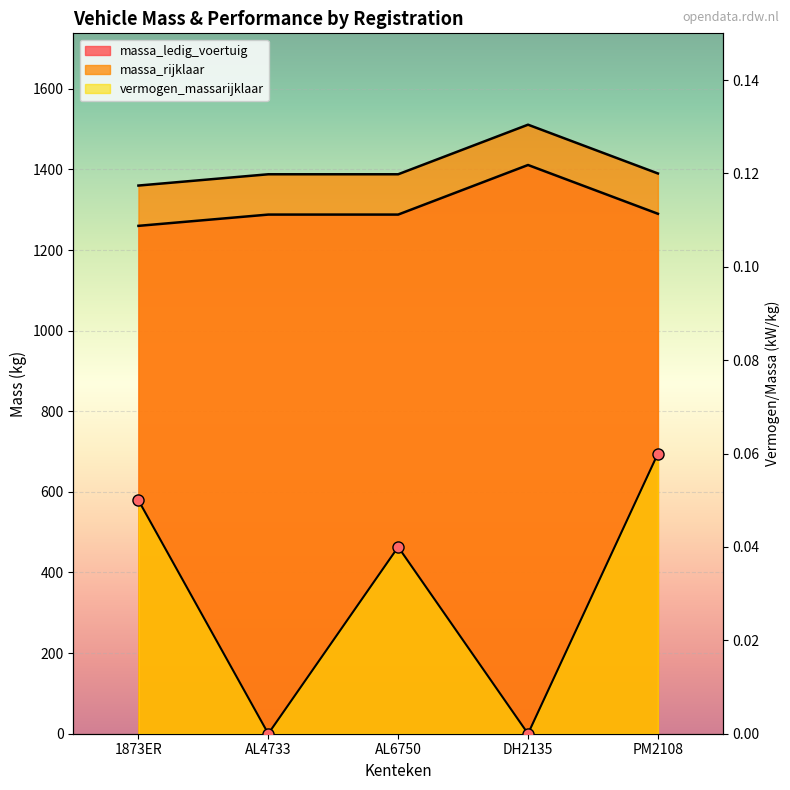

Reading left to right, list all the values displayed in this chart.

massa_ledig_voertuig: 1260.0	1288.0	1288.0	1411.0	1290.0
massa_rijklaar: 1360.0	1388.0	1388.0	1511.0	1390.0
vermogen_massarijklaar: 0.1	0.0	0.0	0.0	0.1